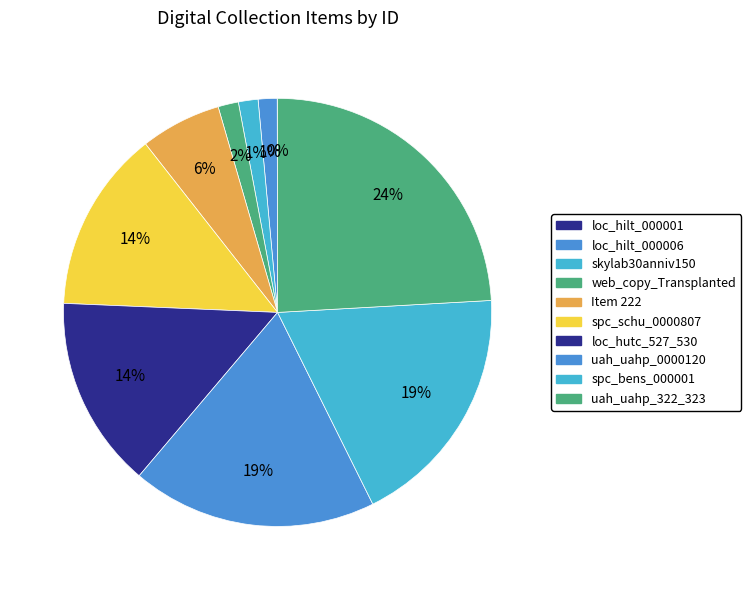

How many segments does this pie chart have?

10